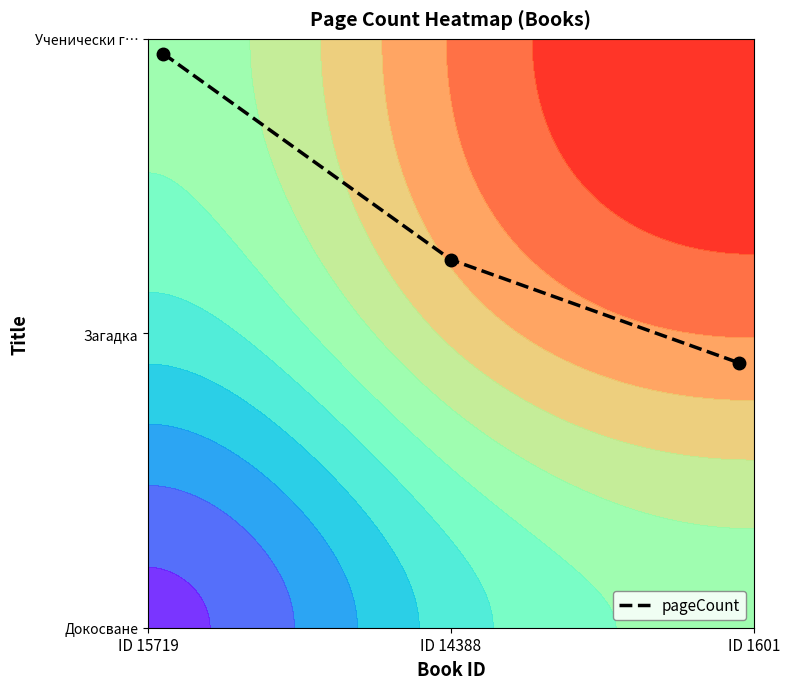

The chart shows a value of 1.9 at ID 14388. True or false?

False